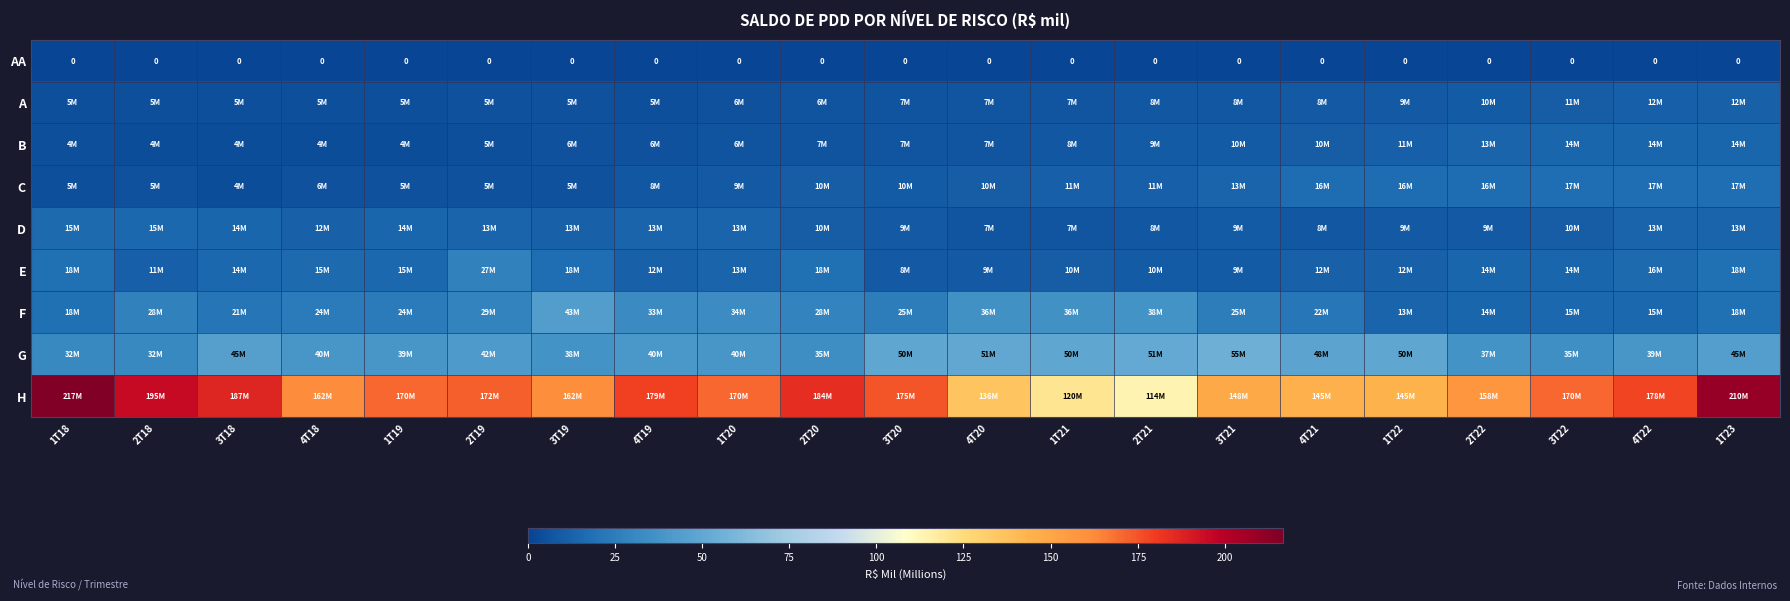

Which has a higher value, 2T19 or 2T18?

2T19